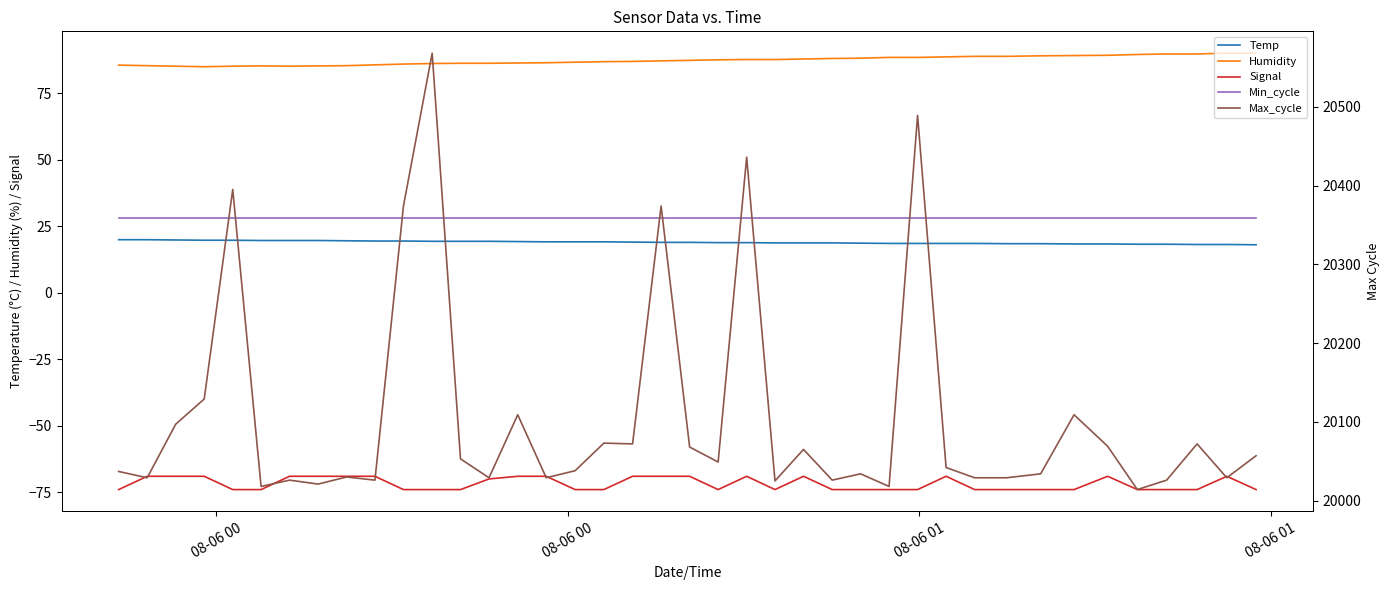

List the series in order of their peak value, highest first.

Max_cycle, Humidity, Min_cycle, Temp, Signal